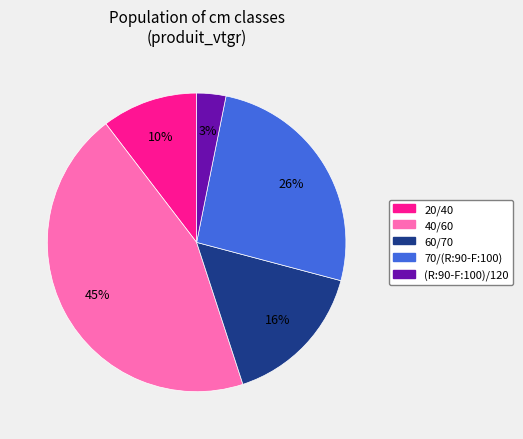

The (R:90-F:100)/120 slice represents 15% of the pie. True or false?

False